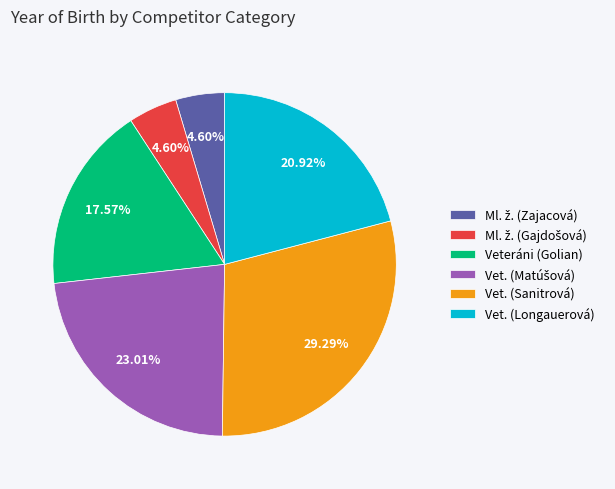

Which category has the biggest portion of the pie?

Vet. (Sanitrová)